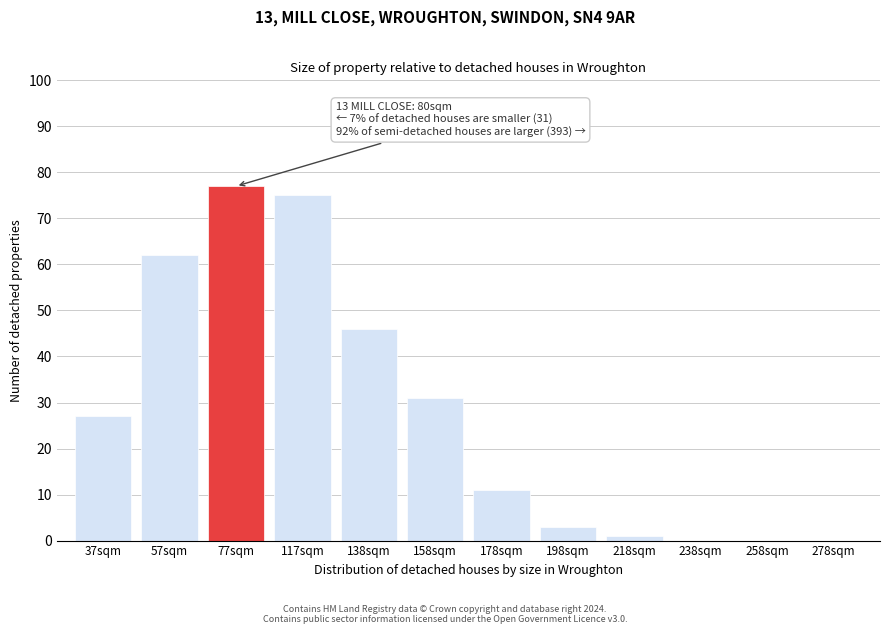

Reading right to left, extract all data points from this chart.

278sqm=0	258sqm=0	238sqm=0	218sqm=1	198sqm=3	178sqm=11	158sqm=31	138sqm=46	117sqm=75	77sqm=77	57sqm=62	37sqm=27